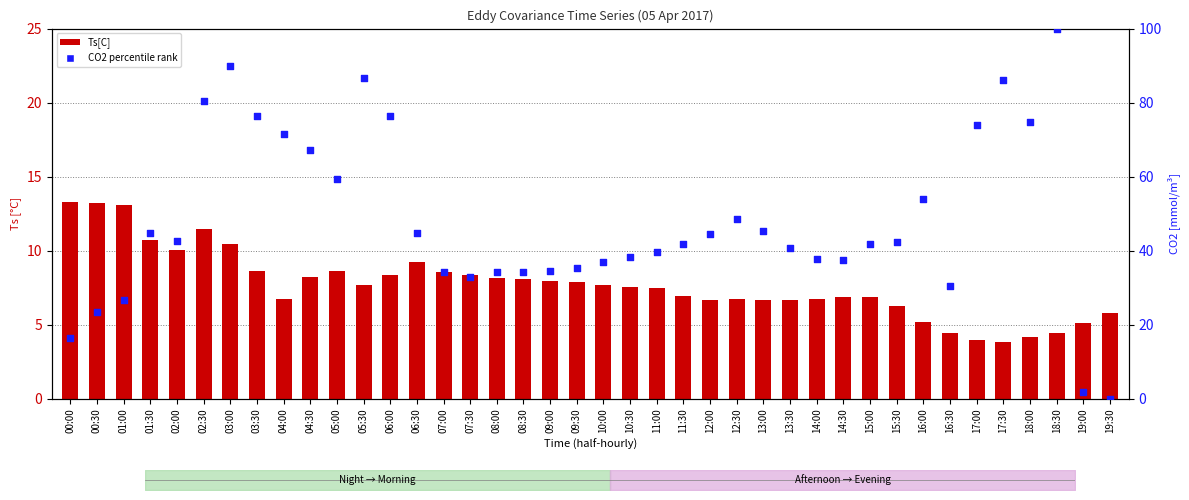

Which series has the widest spread of Y values?

CO2 percentile rank